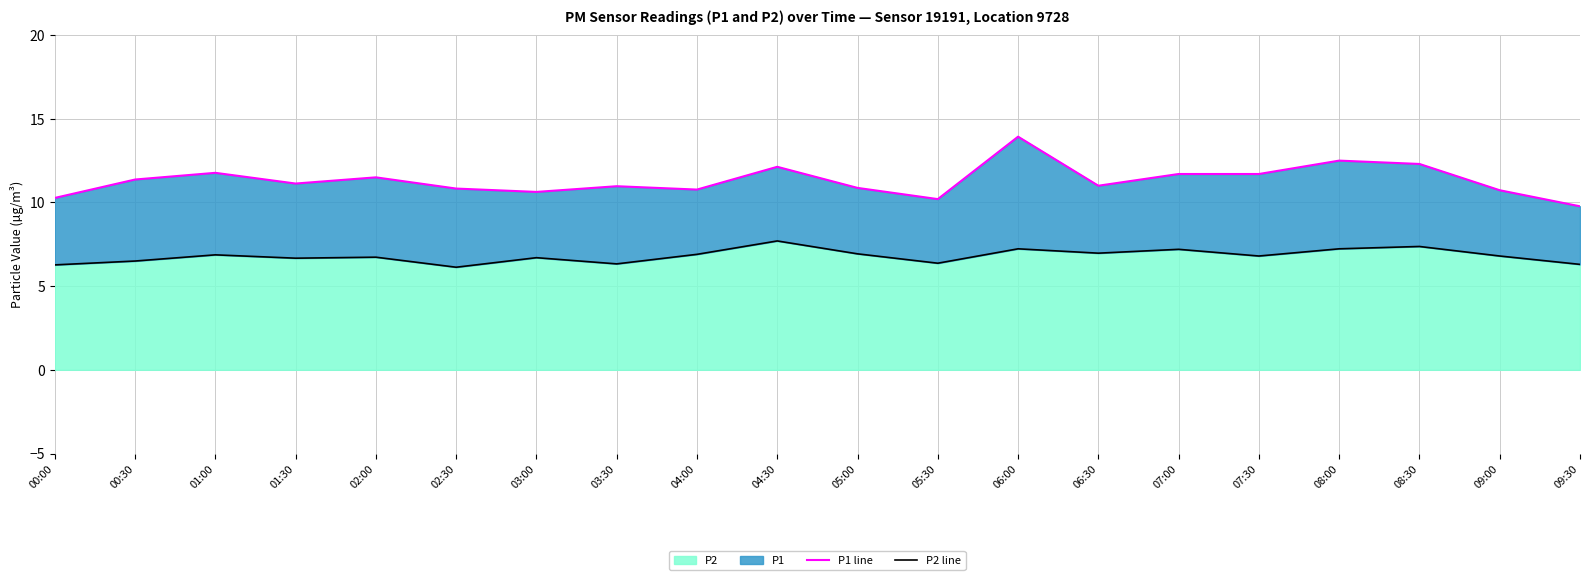

What position from the right is 09:30?

1